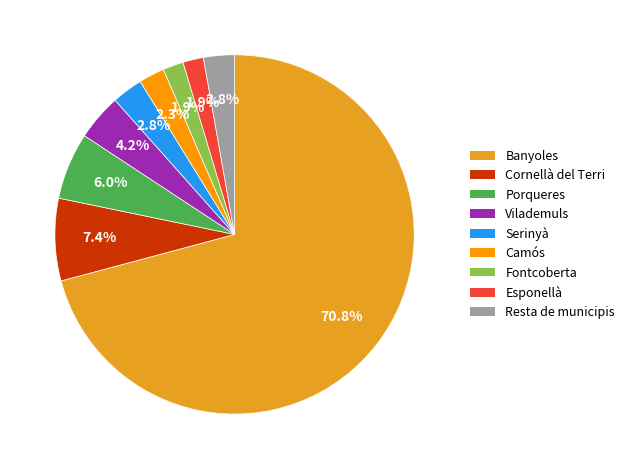

How many segments does this pie chart have?

9